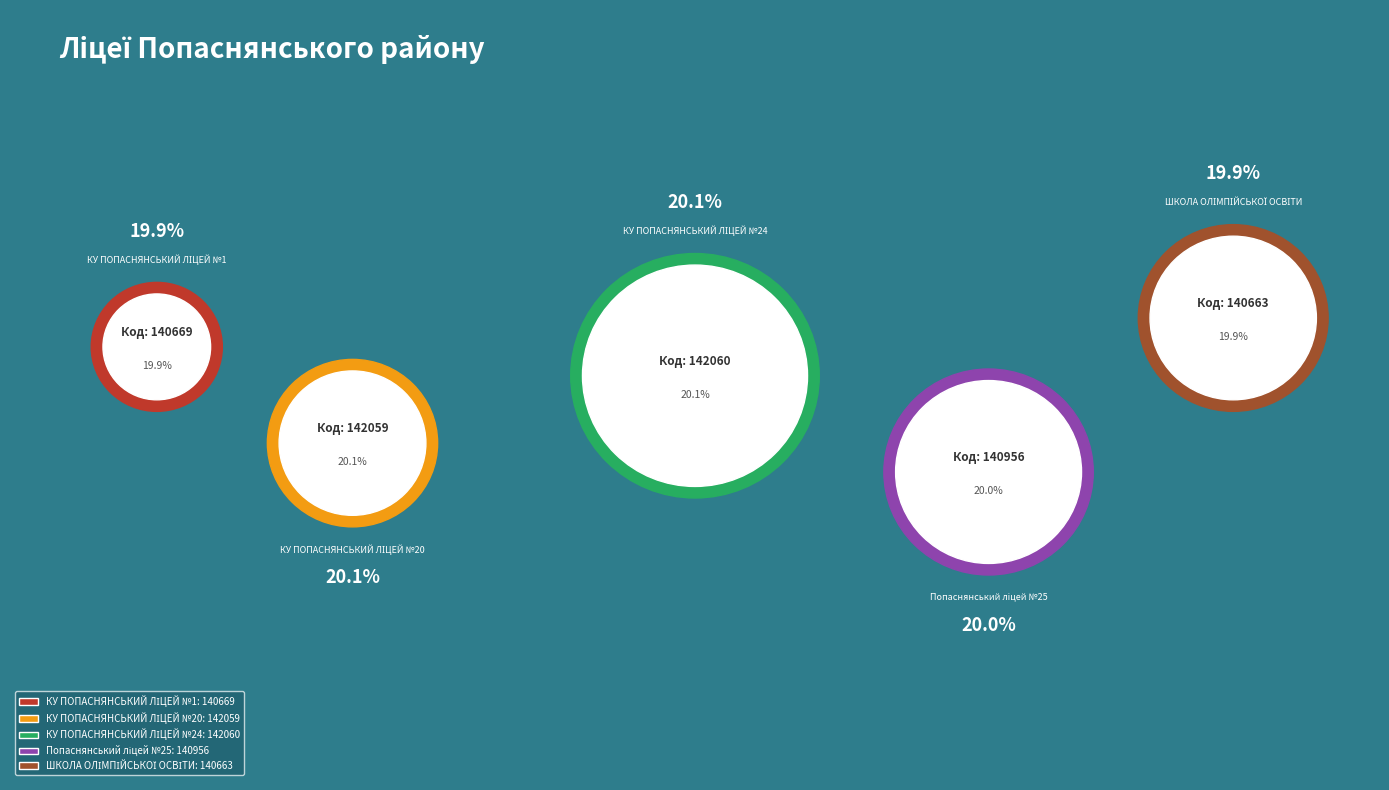

Is there a majority slice in this chart?

No